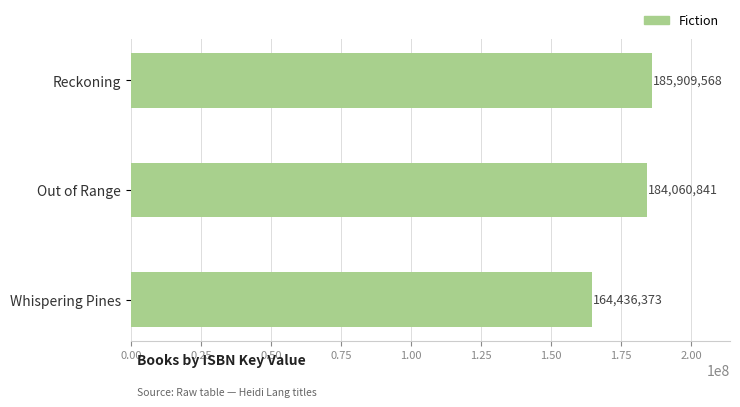

Which category has the lowest value across all series?

Whispering Pines